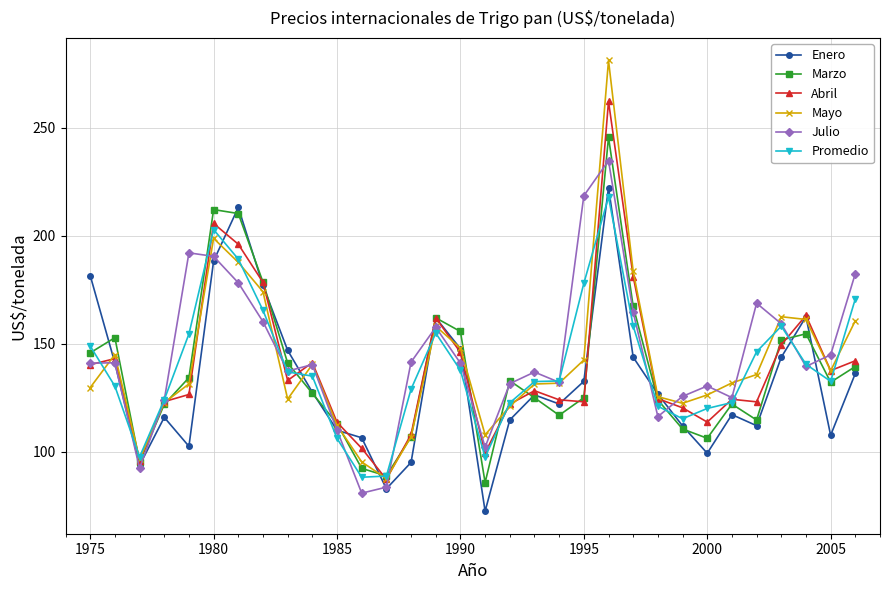

Which series has the widest spread of values?

Mayo